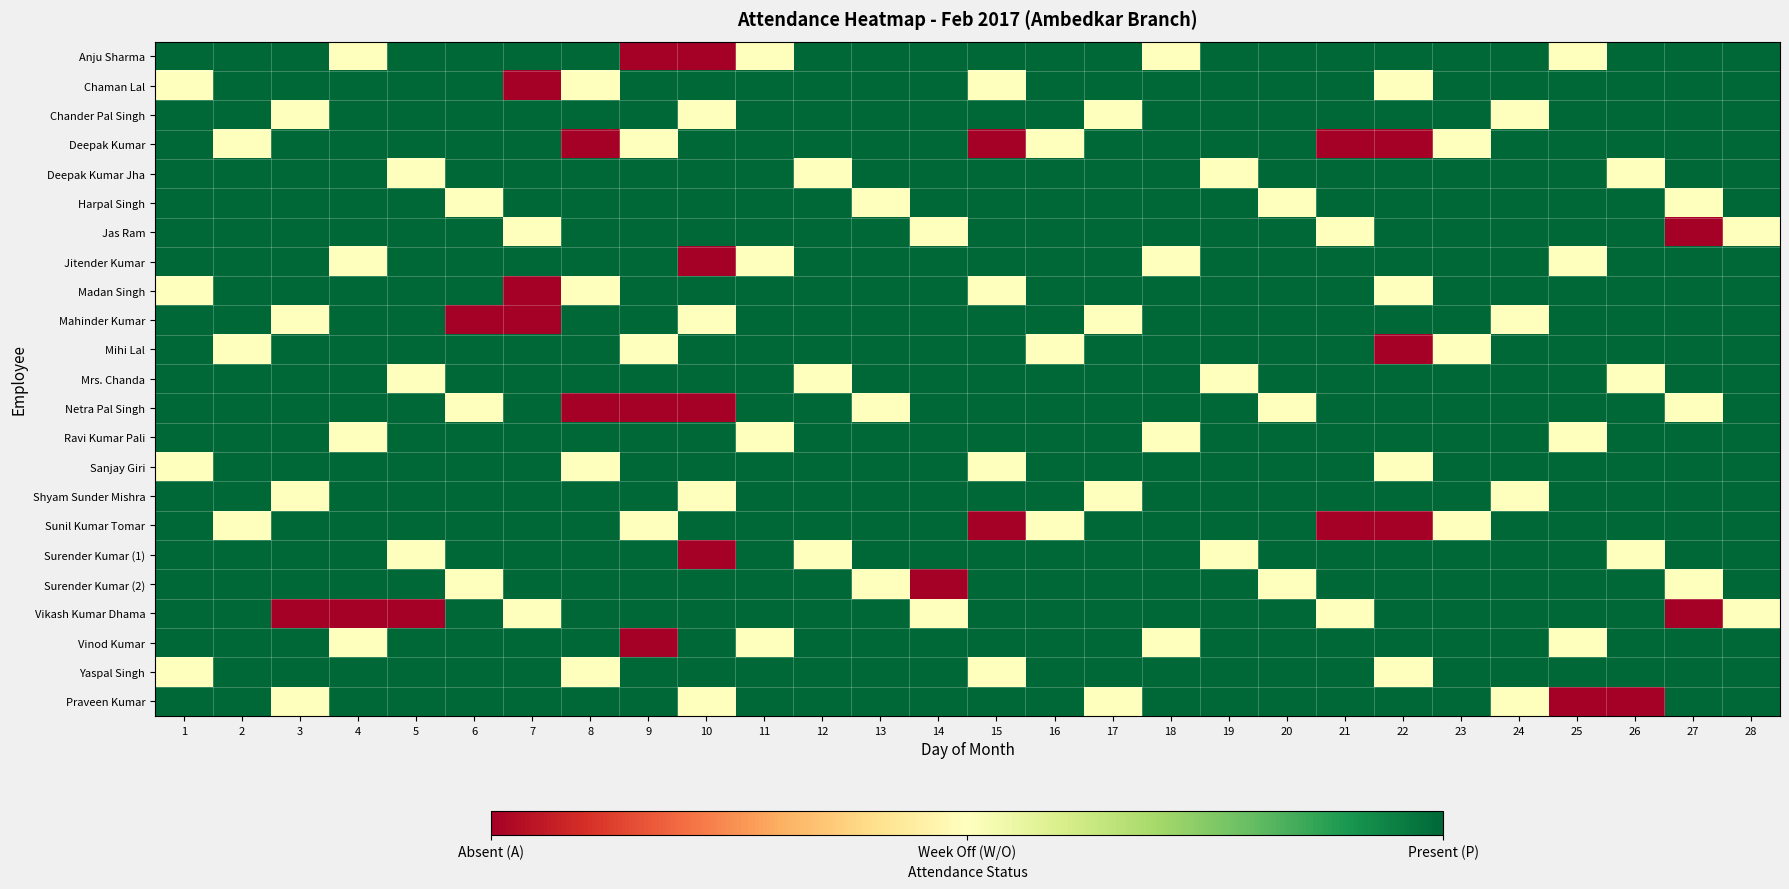

Reading right to left, transcribe all the data shown in this chart.

Anju Sharma: 28=1	27=1	26=1	25=0	24=1	23=1	22=1	21=1	20=1	19=1	18=0	17=1	16=1	15=1	14=1	13=1	12=1	11=0	10=-1	9=-1	8=1	7=1	6=1	5=1	4=0	3=1	2=1	1=1
Chaman Lal: 28=1	27=1	26=1	25=1	24=1	23=1	22=0	21=1	20=1	19=1	18=1	17=1	16=1	15=0	14=1	13=1	12=1	11=1	10=1	9=1	8=0	7=-1	6=1	5=1	4=1	3=1	2=1	1=0
Chander Pal Singh: 28=1	27=1	26=1	25=1	24=0	23=1	22=1	21=1	20=1	19=1	18=1	17=0	16=1	15=1	14=1	13=1	12=1	11=1	10=0	9=1	8=1	7=1	6=1	5=1	4=1	3=0	2=1	1=1
Deepak Kumar: 28=1	27=1	26=1	25=1	24=1	23=0	22=-1	21=-1	20=1	19=1	18=1	17=1	16=0	15=-1	14=1	13=1	12=1	11=1	10=1	9=0	8=-1	7=1	6=1	5=1	4=1	3=1	2=0	1=1
Deepak Kumar Jha: 28=1	27=1	26=0	25=1	24=1	23=1	22=1	21=1	20=1	19=0	18=1	17=1	16=1	15=1	14=1	13=1	12=0	11=1	10=1	9=1	8=1	7=1	6=1	5=0	4=1	3=1	2=1	1=1
Harpal Singh: 28=1	27=0	26=1	25=1	24=1	23=1	22=1	21=1	20=0	19=1	18=1	17=1	16=1	15=1	14=1	13=0	12=1	11=1	10=1	9=1	8=1	7=1	6=0	5=1	4=1	3=1	2=1	1=1
Jas Ram: 28=0	27=-1	26=1	25=1	24=1	23=1	22=1	21=0	20=1	19=1	18=1	17=1	16=1	15=1	14=0	13=1	12=1	11=1	10=1	9=1	8=1	7=0	6=1	5=1	4=1	3=1	2=1	1=1
Jitender Kumar: 28=1	27=1	26=1	25=0	24=1	23=1	22=1	21=1	20=1	19=1	18=0	17=1	16=1	15=1	14=1	13=1	12=1	11=0	10=-1	9=1	8=1	7=1	6=1	5=1	4=0	3=1	2=1	1=1
Madan Singh: 28=1	27=1	26=1	25=1	24=1	23=1	22=0	21=1	20=1	19=1	18=1	17=1	16=1	15=0	14=1	13=1	12=1	11=1	10=1	9=1	8=0	7=-1	6=1	5=1	4=1	3=1	2=1	1=0
Mahinder Kumar: 28=1	27=1	26=1	25=1	24=0	23=1	22=1	21=1	20=1	19=1	18=1	17=0	16=1	15=1	14=1	13=1	12=1	11=1	10=0	9=1	8=1	7=-1	6=-1	5=1	4=1	3=0	2=1	1=1
Mihi Lal: 28=1	27=1	26=1	25=1	24=1	23=0	22=-1	21=1	20=1	19=1	18=1	17=1	16=0	15=1	14=1	13=1	12=1	11=1	10=1	9=0	8=1	7=1	6=1	5=1	4=1	3=1	2=0	1=1
Mrs. Chanda: 28=1	27=1	26=0	25=1	24=1	23=1	22=1	21=1	20=1	19=0	18=1	17=1	16=1	15=1	14=1	13=1	12=0	11=1	10=1	9=1	8=1	7=1	6=1	5=0	4=1	3=1	2=1	1=1
Netra Pal Singh: 28=1	27=0	26=1	25=1	24=1	23=1	22=1	21=1	20=0	19=1	18=1	17=1	16=1	15=1	14=1	13=0	12=1	11=1	10=-1	9=-1	8=-1	7=1	6=0	5=1	4=1	3=1	2=1	1=1
Ravi Kumar Pali: 28=1	27=1	26=1	25=0	24=1	23=1	22=1	21=1	20=1	19=1	18=0	17=1	16=1	15=1	14=1	13=1	12=1	11=0	10=1	9=1	8=1	7=1	6=1	5=1	4=0	3=1	2=1	1=1
Sanjay Giri: 28=1	27=1	26=1	25=1	24=1	23=1	22=0	21=1	20=1	19=1	18=1	17=1	16=1	15=0	14=1	13=1	12=1	11=1	10=1	9=1	8=0	7=1	6=1	5=1	4=1	3=1	2=1	1=0
Shyam Sunder Mishra: 28=1	27=1	26=1	25=1	24=0	23=1	22=1	21=1	20=1	19=1	18=1	17=0	16=1	15=1	14=1	13=1	12=1	11=1	10=0	9=1	8=1	7=1	6=1	5=1	4=1	3=0	2=1	1=1
Sunil Kumar Tomar: 28=1	27=1	26=1	25=1	24=1	23=0	22=-1	21=-1	20=1	19=1	18=1	17=1	16=0	15=-1	14=1	13=1	12=1	11=1	10=1	9=0	8=1	7=1	6=1	5=1	4=1	3=1	2=0	1=1
Surender Kumar (1): 28=1	27=1	26=0	25=1	24=1	23=1	22=1	21=1	20=1	19=0	18=1	17=1	16=1	15=1	14=1	13=1	12=0	11=1	10=-1	9=1	8=1	7=1	6=1	5=0	4=1	3=1	2=1	1=1
Surender Kumar (2): 28=1	27=0	26=1	25=1	24=1	23=1	22=1	21=1	20=0	19=1	18=1	17=1	16=1	15=1	14=-1	13=0	12=1	11=1	10=1	9=1	8=1	7=1	6=0	5=1	4=1	3=1	2=1	1=1
Vikash Kumar Dhama: 28=0	27=-1	26=1	25=1	24=1	23=1	22=1	21=0	20=1	19=1	18=1	17=1	16=1	15=1	14=0	13=1	12=1	11=1	10=1	9=1	8=1	7=0	6=1	5=-1	4=-1	3=-1	2=1	1=1
Vinod Kumar: 28=1	27=1	26=1	25=0	24=1	23=1	22=1	21=1	20=1	19=1	18=0	17=1	16=1	15=1	14=1	13=1	12=1	11=0	10=1	9=-1	8=1	7=1	6=1	5=1	4=0	3=1	2=1	1=1
Yaspal Singh: 28=1	27=1	26=1	25=1	24=1	23=1	22=0	21=1	20=1	19=1	18=1	17=1	16=1	15=0	14=1	13=1	12=1	11=1	10=1	9=1	8=0	7=1	6=1	5=1	4=1	3=1	2=1	1=0
Praveen Kumar: 28=1	27=1	26=-1	25=-1	24=0	23=1	22=1	21=1	20=1	19=1	18=1	17=0	16=1	15=1	14=1	13=1	12=1	11=1	10=0	9=1	8=1	7=1	6=1	5=1	4=1	3=0	2=1	1=1